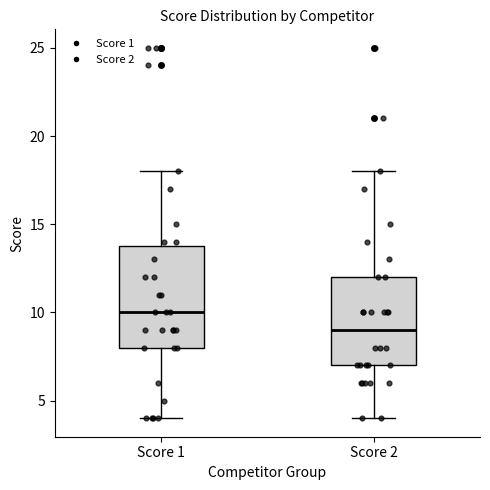

Where does the median line of the box for Score 2 sit on the y-axis? The values are not printed on the chart, so give them approximately, as read against the axis.

9